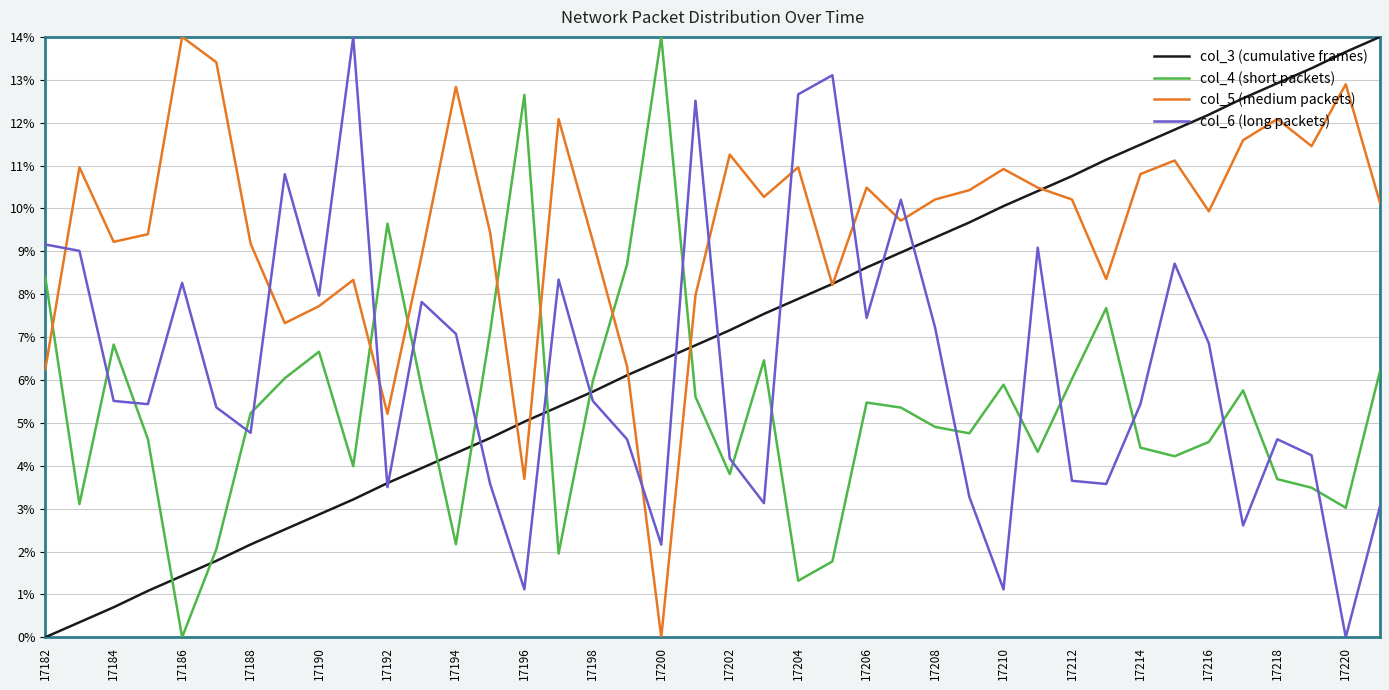

Which series has the largest total across all categories?

col_5 (medium packets)